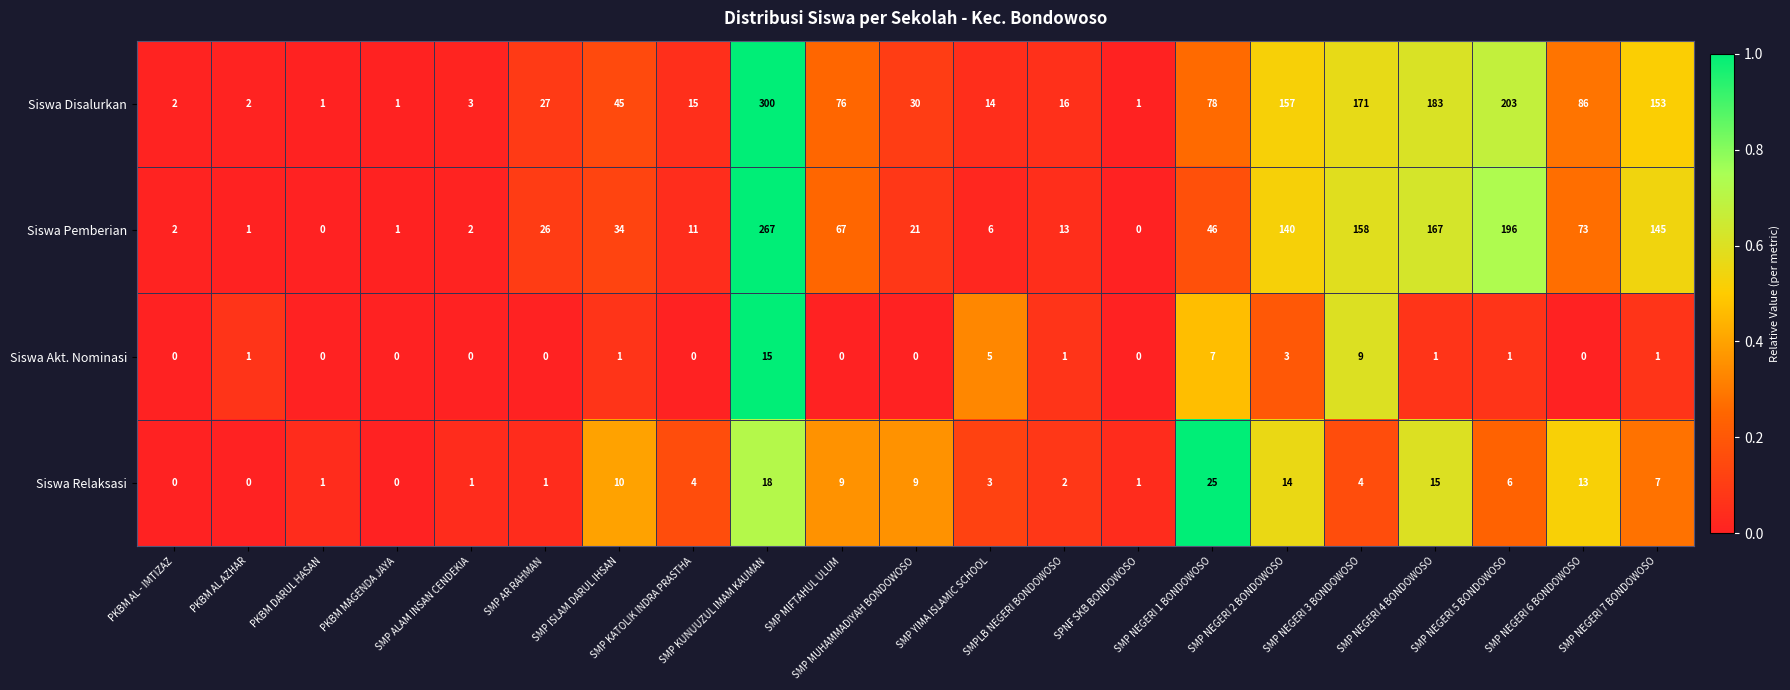

Rank the series by their maximum value, from lowest to highest.

Siswa Akt. Nominasi, Siswa Relaksasi, Siswa Pemberian, Siswa Disalurkan